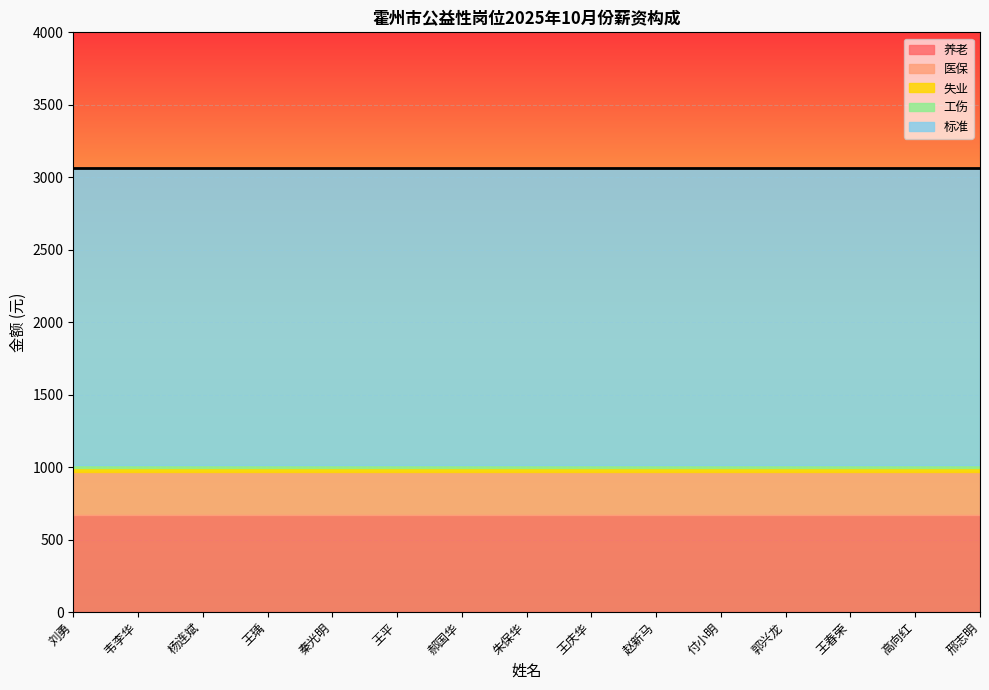

What position from the left is 王庆华?

9